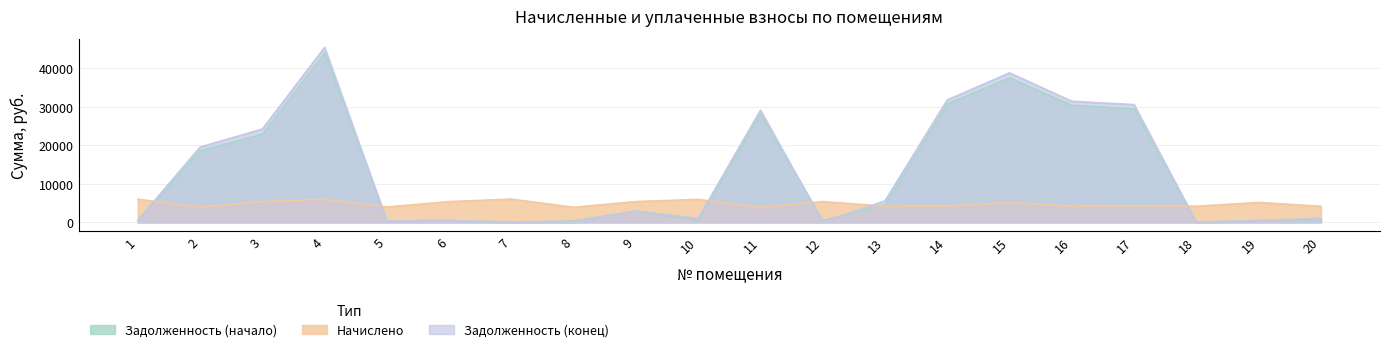

True or false: Задолженность (конец) and Задолженность (начало) cross at least once.

True